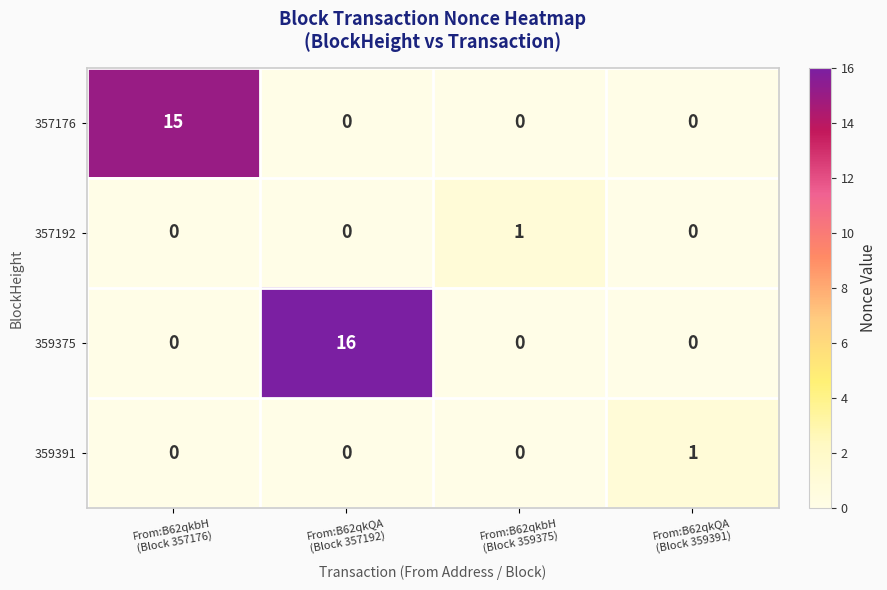

What is the greatest value displayed?

16